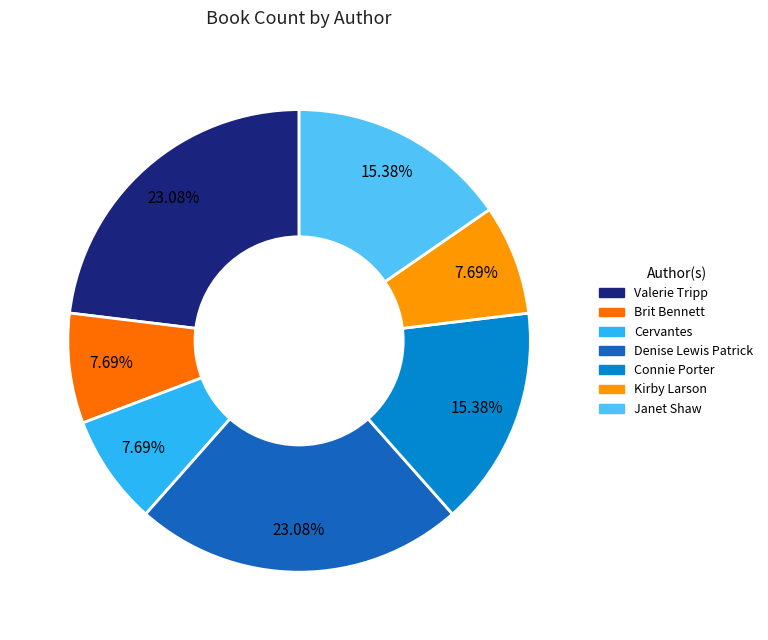

To the nearest percent, what portion does Cervantes represent?

8%